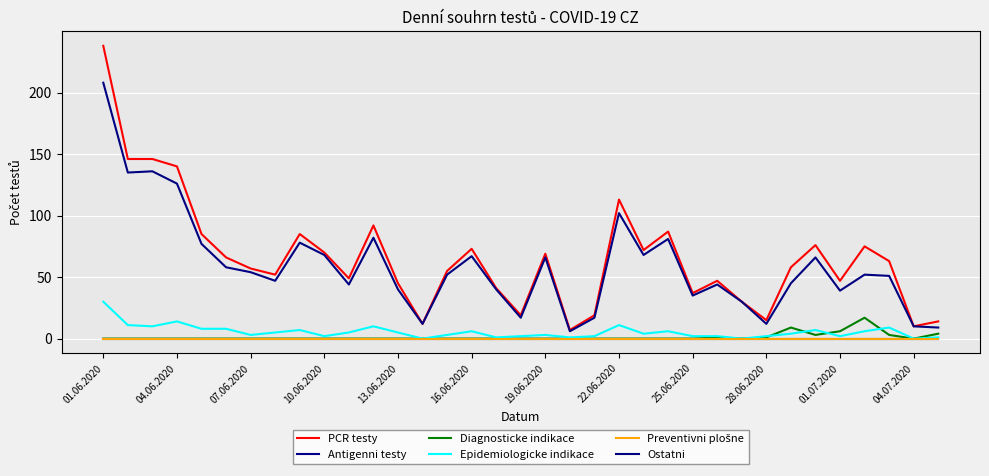

Is this an area chart (filled region under the line)?

No